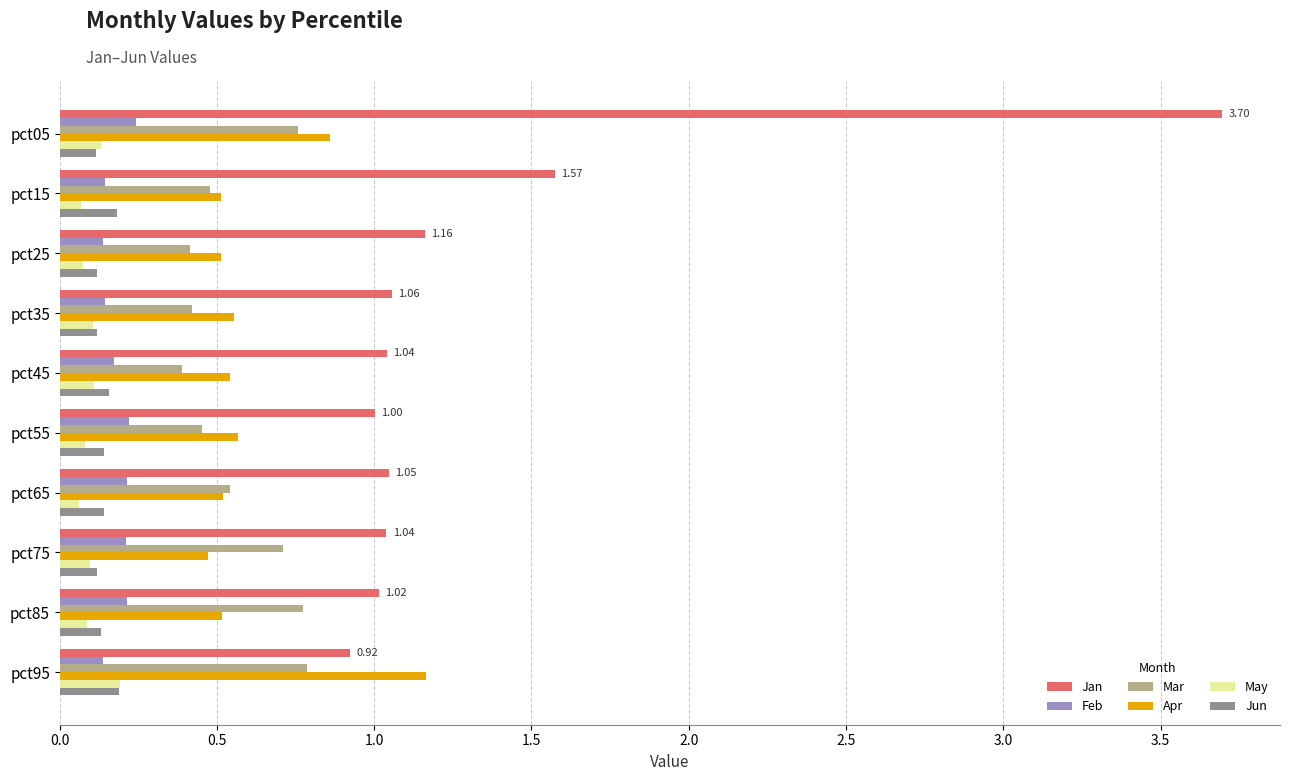

What is the total value across all series at pct55?

2.5